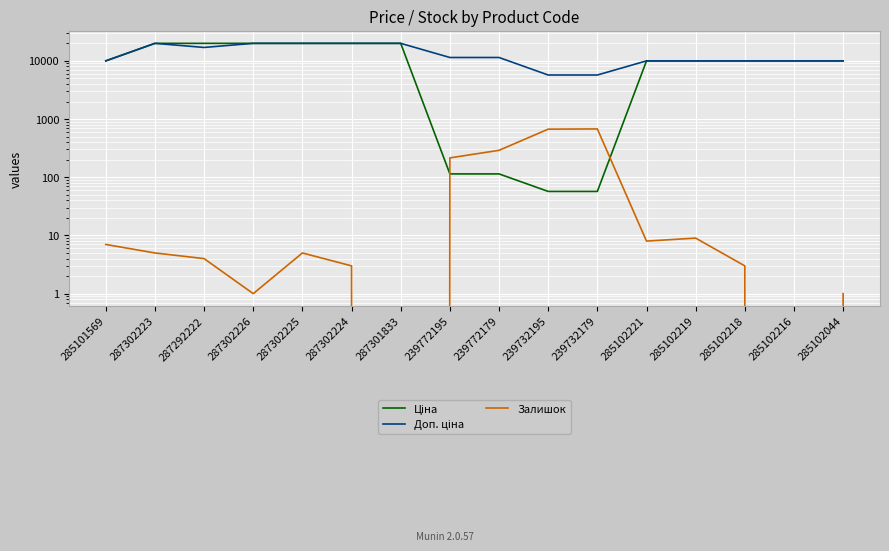

Which series has the largest range (max minus min)?

Ціна